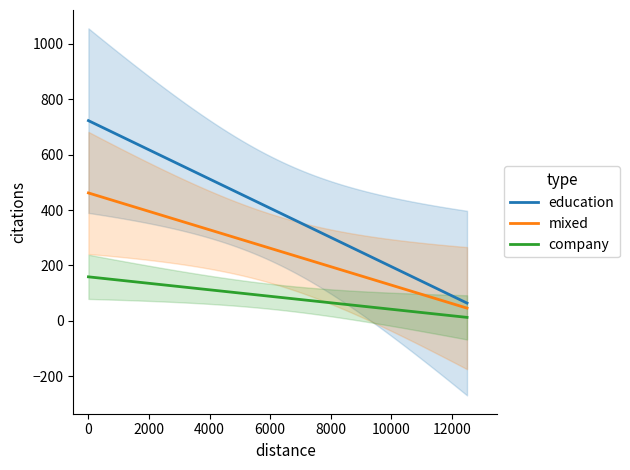

What is the difference between the maximum and second lowest values in the mixed series?

413.9